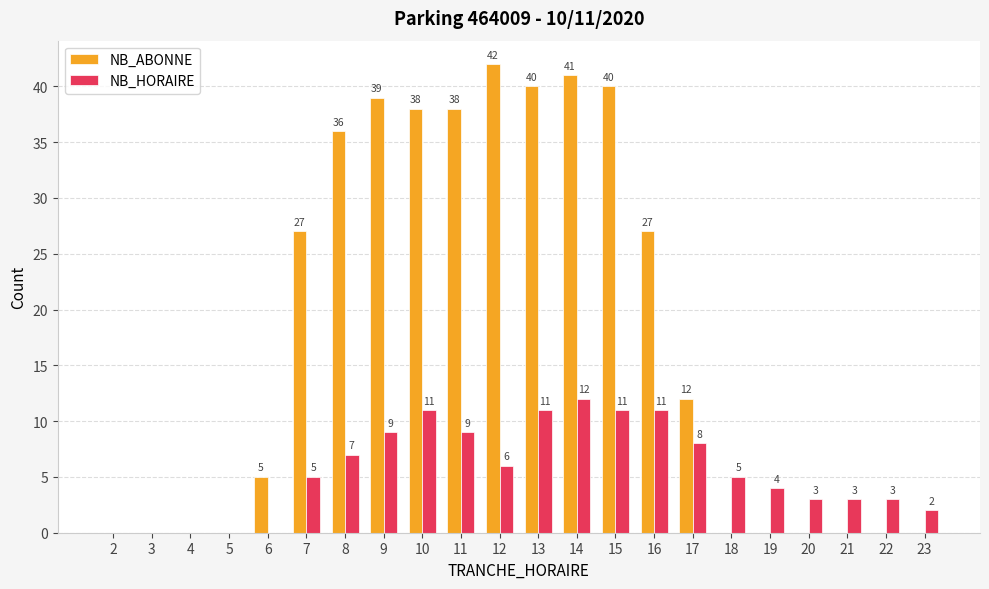

What is the total value across all series at 8?

43